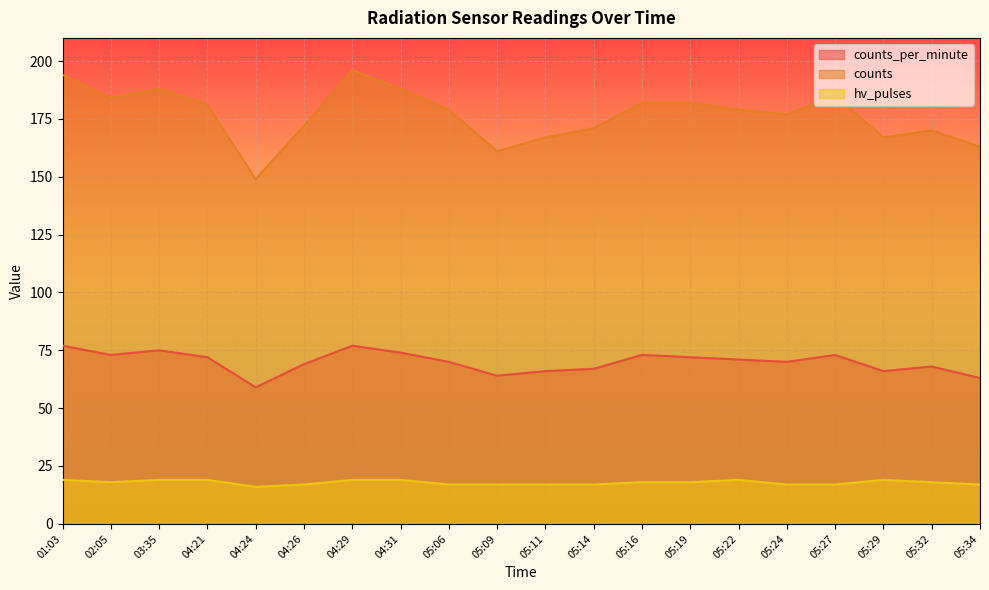

The value of counts_per_minute at 05:32 is 122. True or false?

False